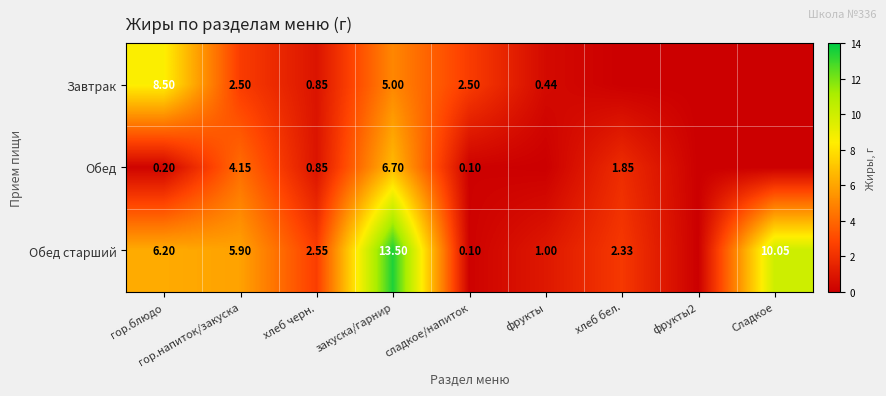

Is the value of Обед at закуска/гарнир greater than the value of Обед старший at Сладкое?

No